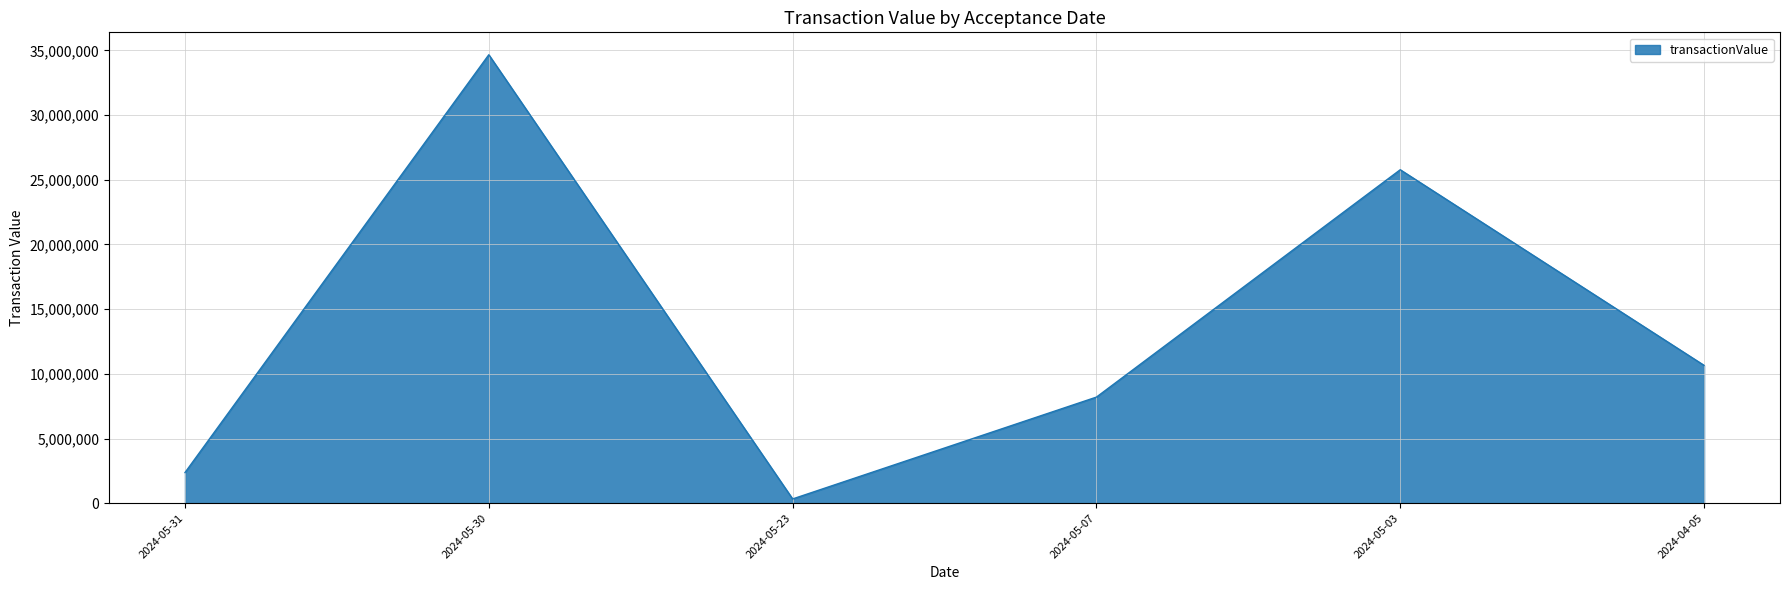

Where is the data nearest to the value 17499021?

2024-04-05